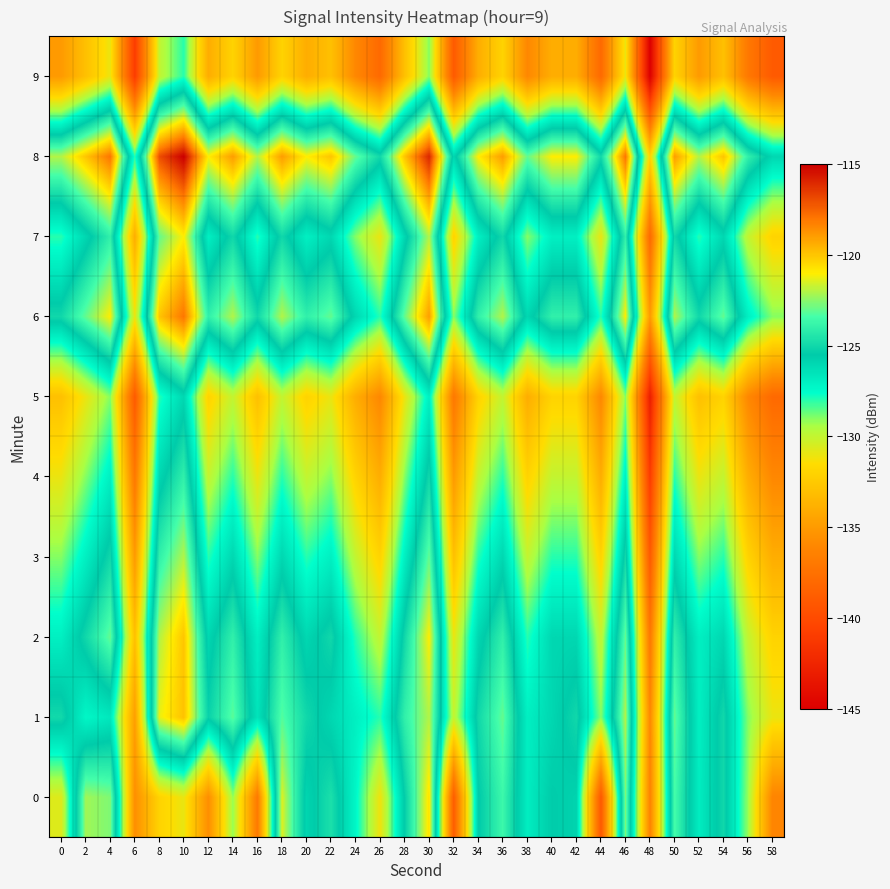

What is the total value across all series at 48?

-1382.3